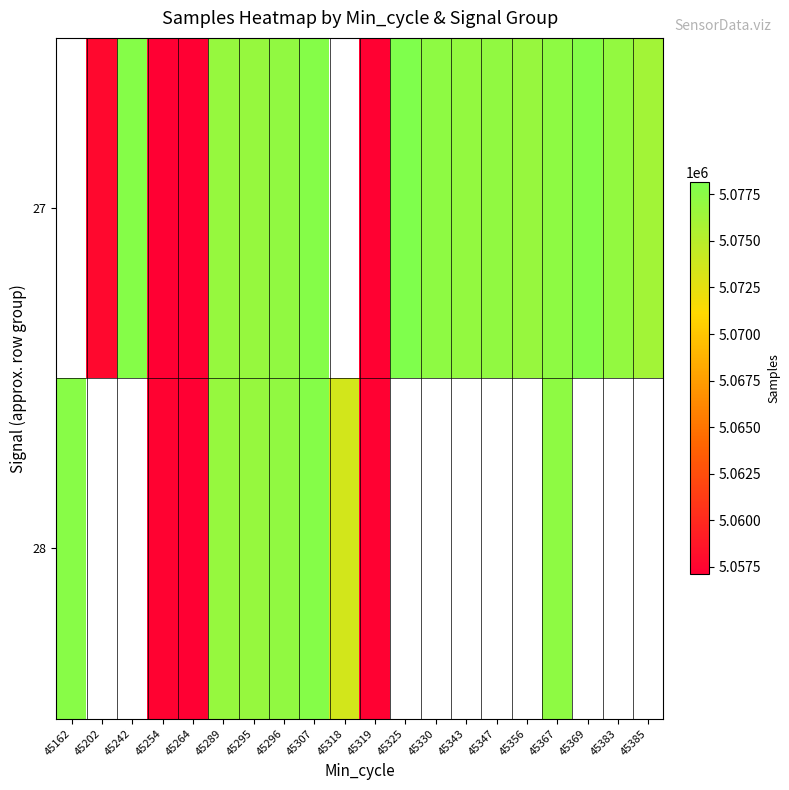

Which has a higher value, 45242 or 45383?

45242